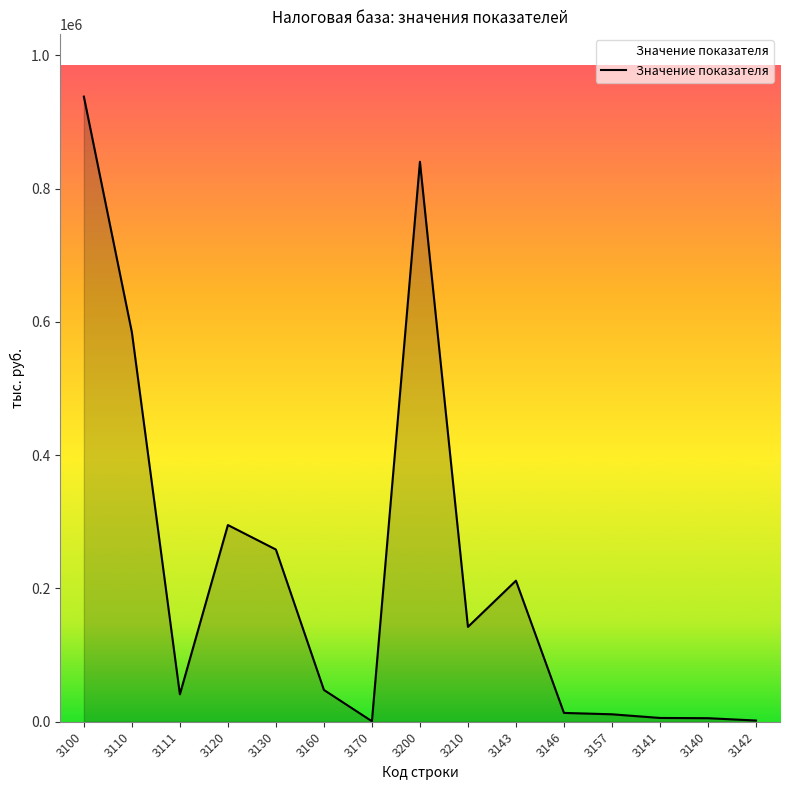

Is it true that the value at 3157 is 11167?

True